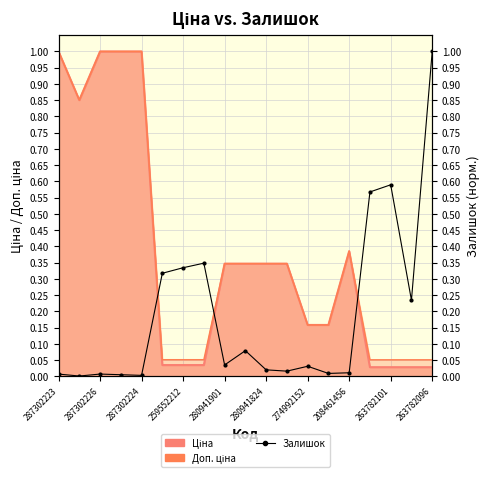

Reading left to right, what are all the values shown in this chart?

Ціна: 1.0	0.9	1.0	1.0	1.0	0.0	0.0	0.0	0.3	0.3	0.3	0.3	0.2	0.2	0.4	0.0	0.0	0.0	0.0
Доп. ціна: 1.0	0.9	1.0	1.0	1.0	0.1	0.1	0.1	0.3	0.3	0.3	0.3	0.2	0.2	0.4	0.1	0.1	0.1	0.1
Залишок: 0.0	0.0	0.0	0.0	0.0	0.3	0.3	0.3	0.0	0.1	0.0	0.0	0.0	0.0	0.0	0.6	0.6	0.2	1.0